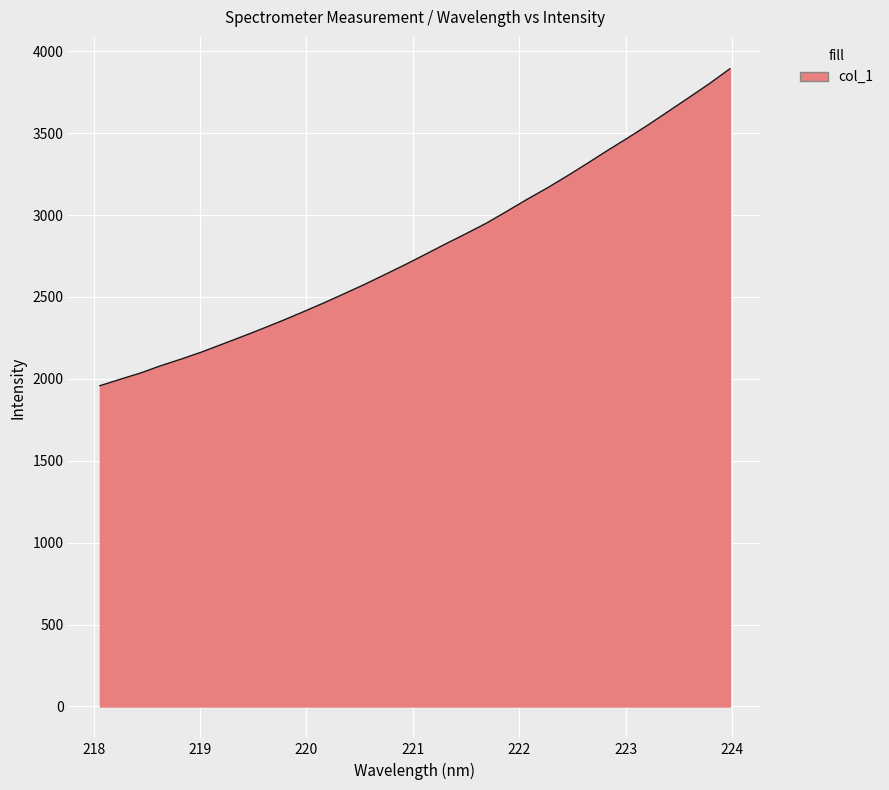

What is the greatest value displayed?

3893.2